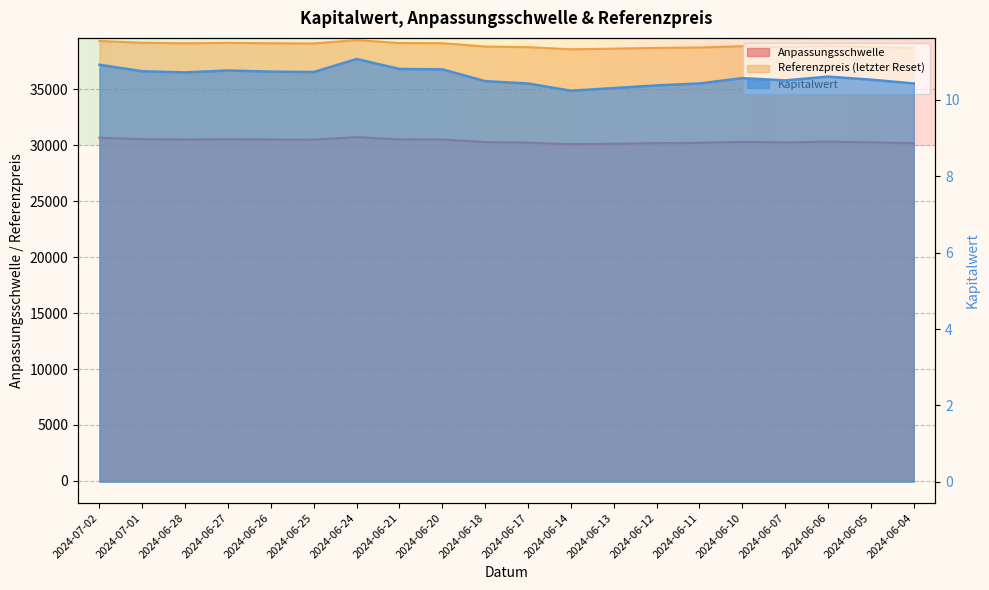

Which series has the widest spread of values?

Referenzpreis (letzter Reset)